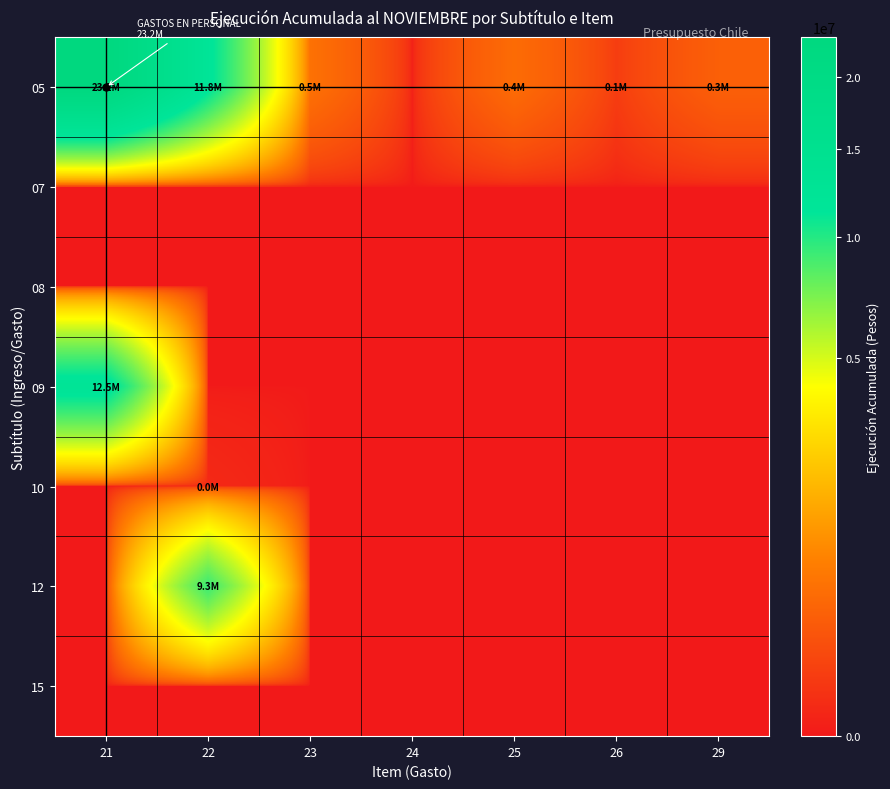

How many categories are shown in the chart?

7